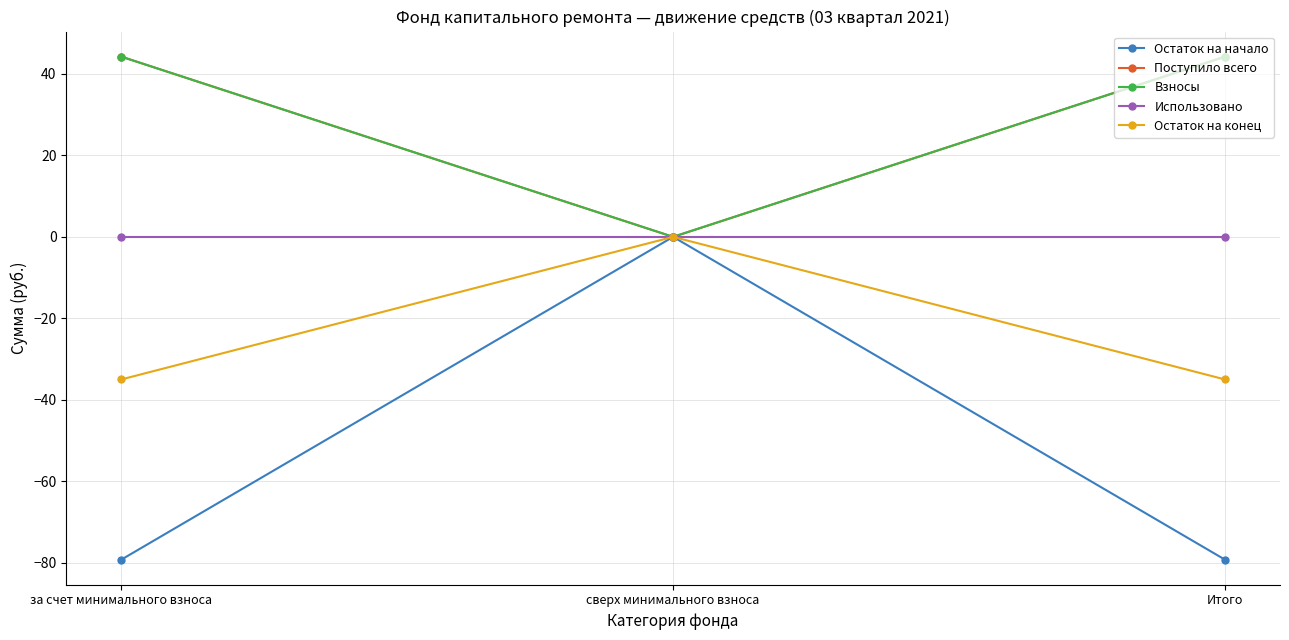

What is the difference between the second highest and minimum values in the Поступило всего series?

44.2